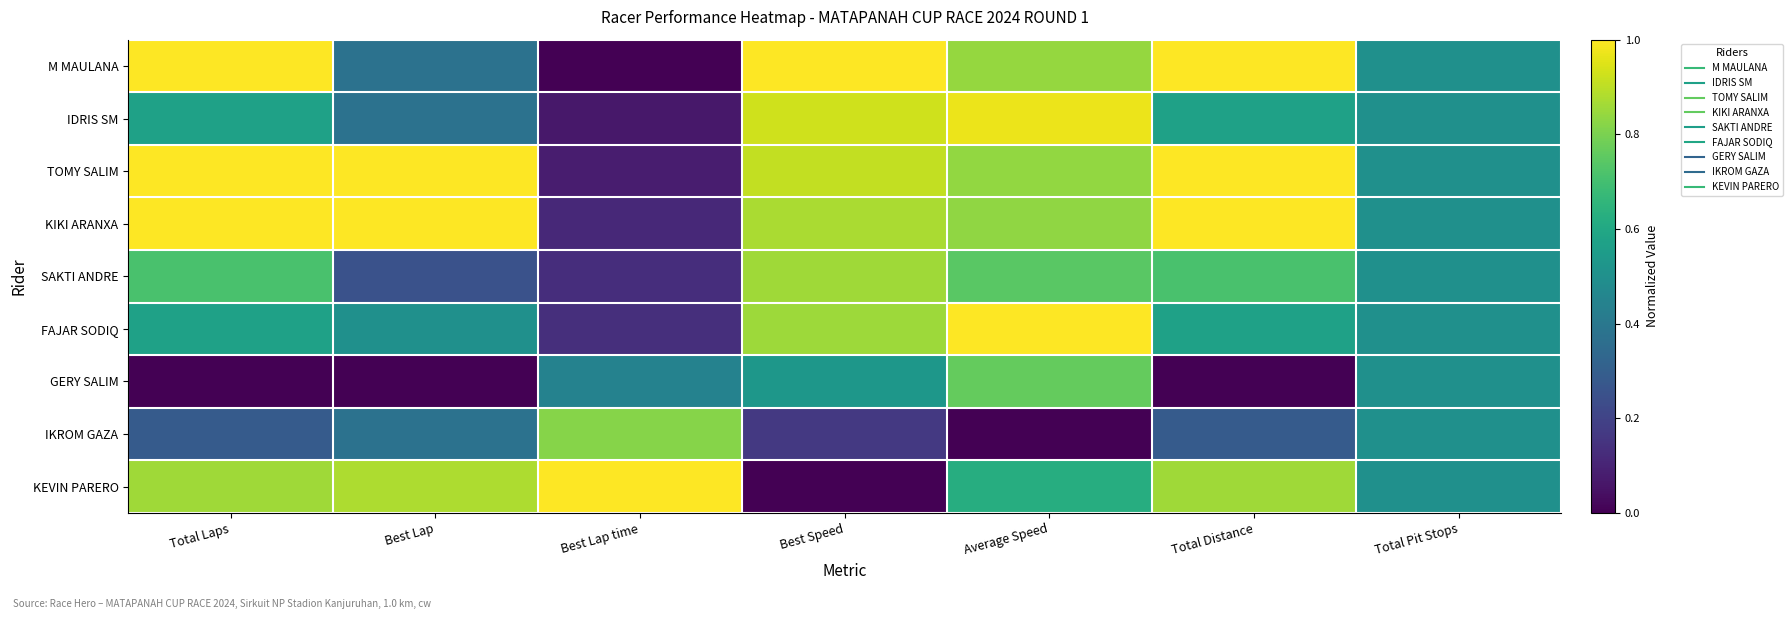

Between Best Lap and Total Pit Stops, which series saw the biggest shift?

TOMY SALIM